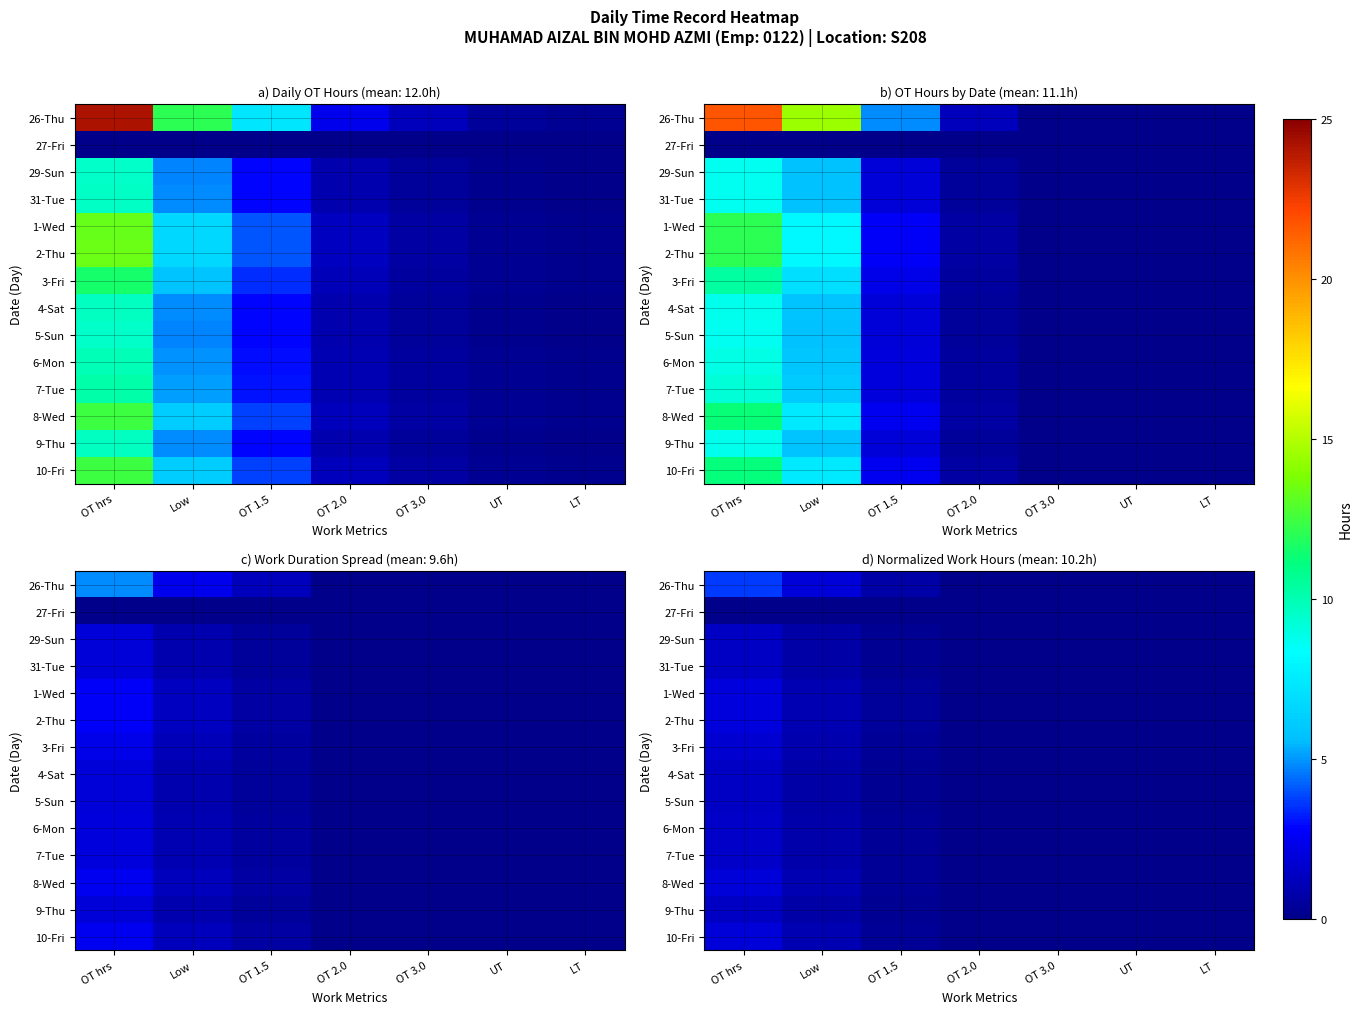

At which category is the sum across all series the highest?

OT hrs